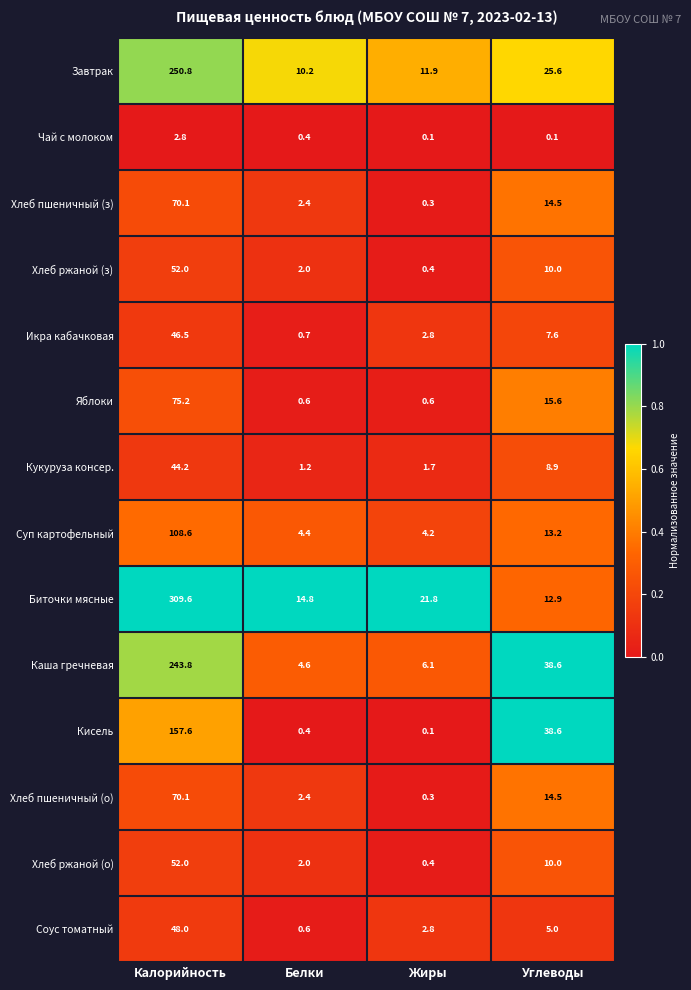

What is the average value of the Хлеб пшеничный (о) series?

21.8